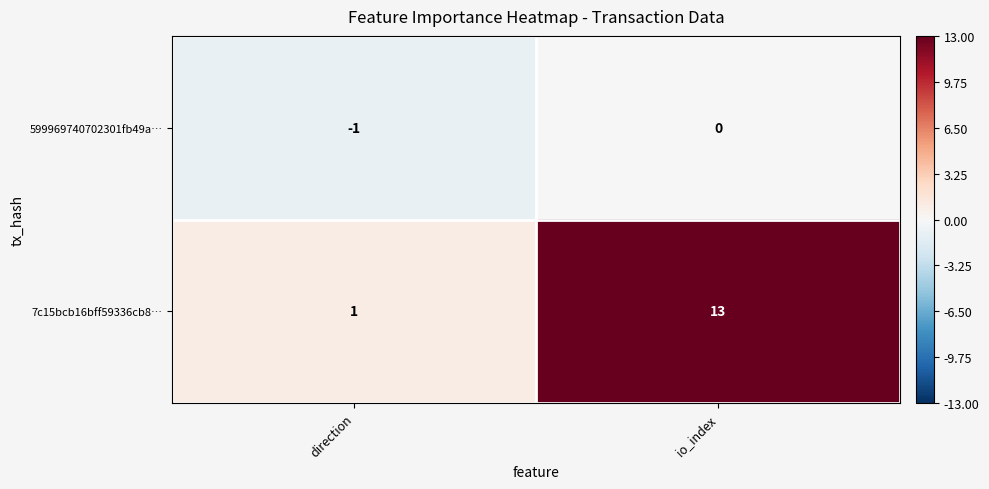

Which category has the lowest value across all series?

direction